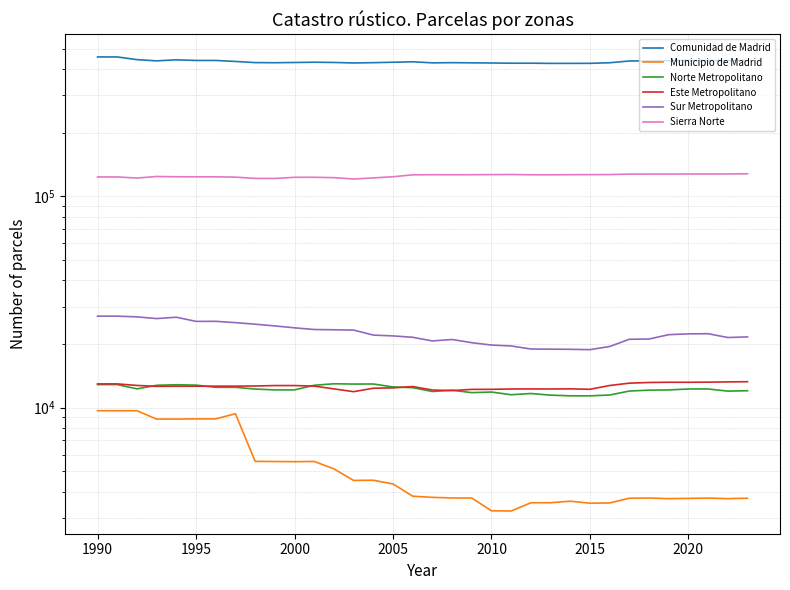

Does the chart have visible grid lines?

Yes